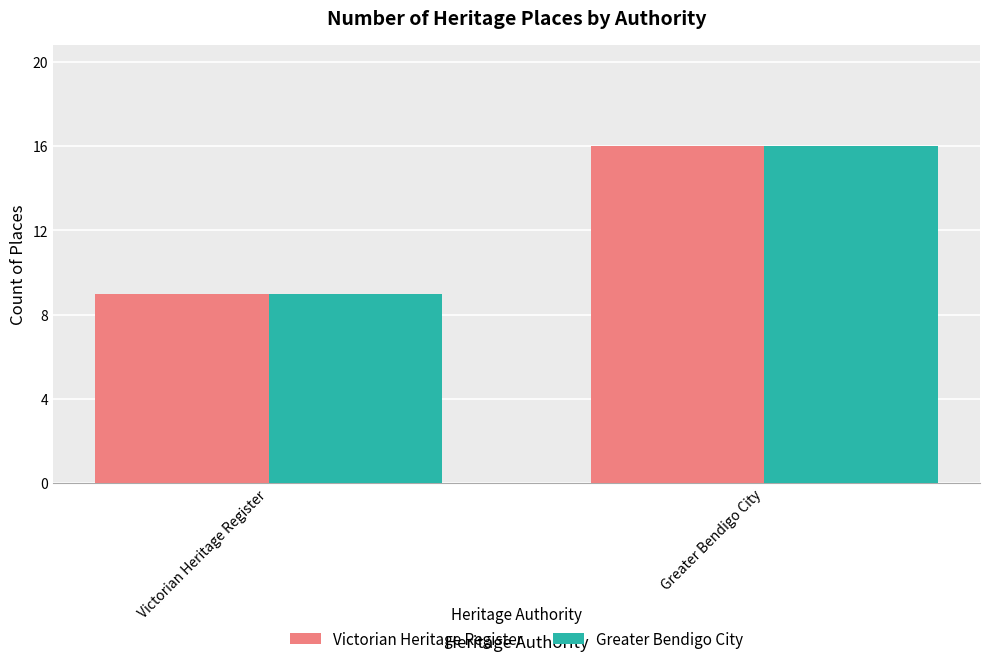

Count the Victorian Heritage Register values in the range 9 to 16.

2